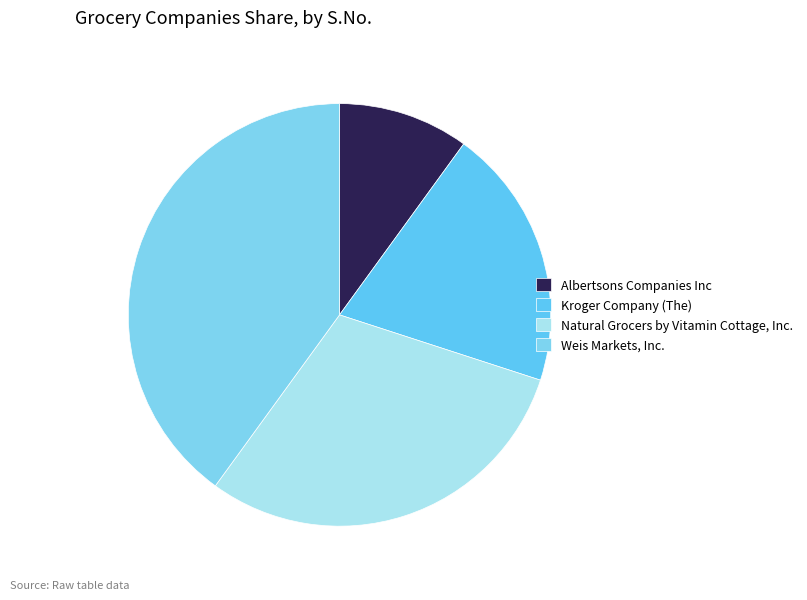

What is the change in value from Albertsons Companies Inc to Natural Grocers by Vitamin Cottage, Inc.?

+2